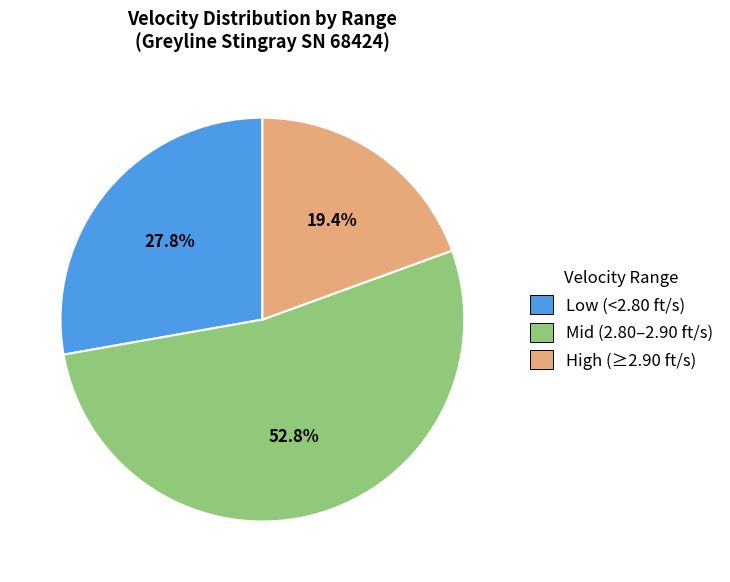

Which category accounts for the majority?

Mid (2.80–2.90 ft/s)